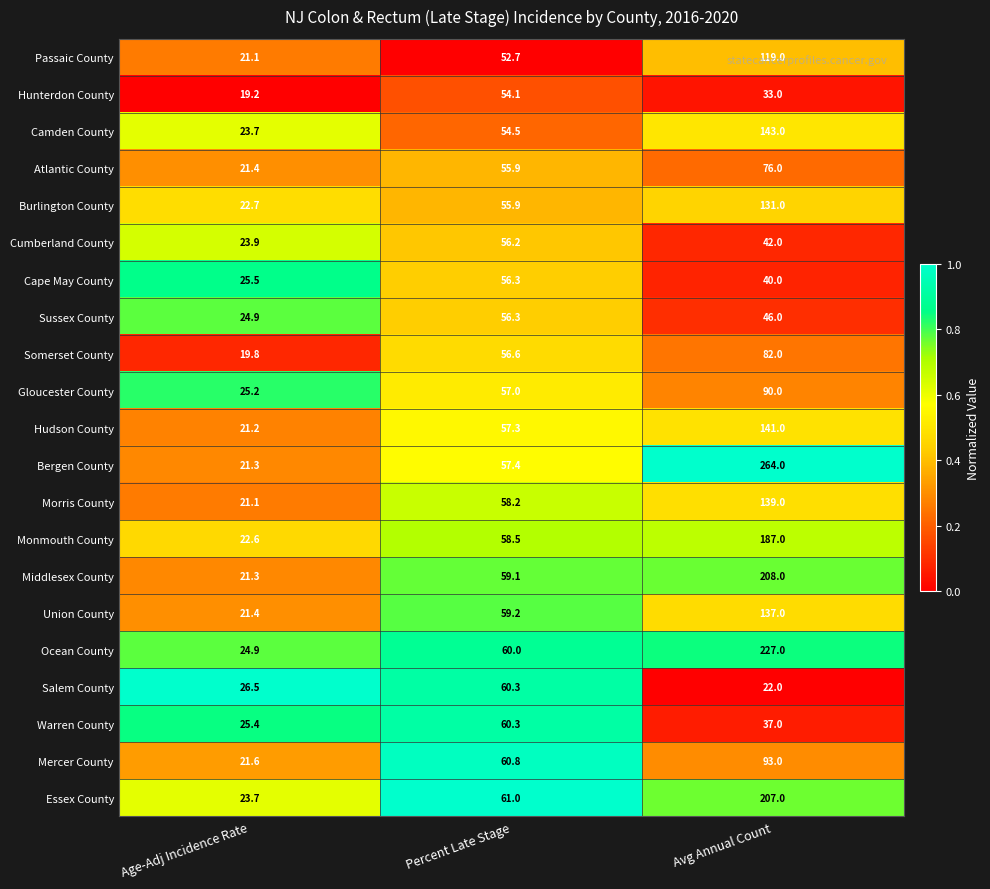

At Avg Annual Count, list the series in order from smallest to largest.

Salem County, Hunterdon County, Warren County, Cape May County, Cumberland County, Sussex County, Atlantic County, Somerset County, Gloucester County, Mercer County, Passaic County, Burlington County, Union County, Morris County, Hudson County, Camden County, Monmouth County, Essex County, Middlesex County, Ocean County, Bergen County